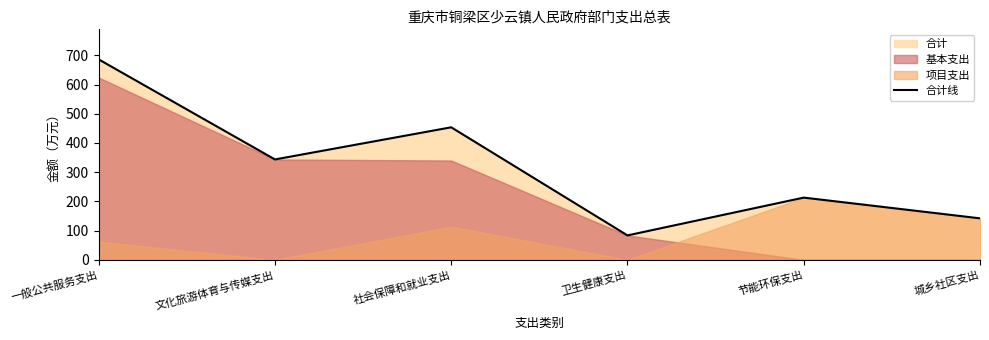

Reading left to right, list all the values displayed in this chart.

一般公共服务支出=685.9	文化旅游体育与传媒支出=343.6	社会保障和就业支出=453.5	卫生健康支出=83.6	节能环保支出=212.9	城乡社区支出=142.0